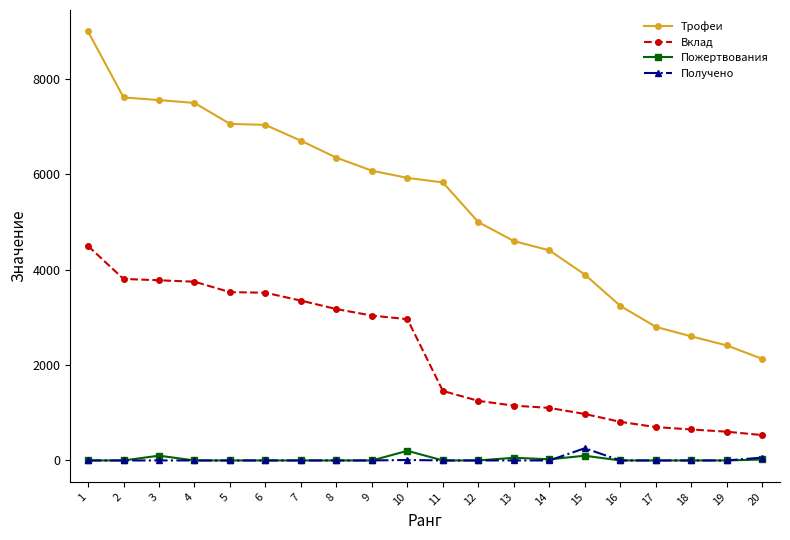

What is the highest value of the Пожертвования series?

202